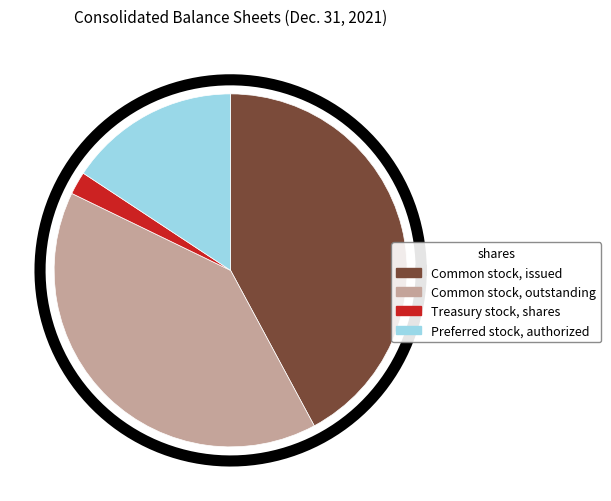

To the nearest percent, what percentage of the pie is Common stock, issued?

42%